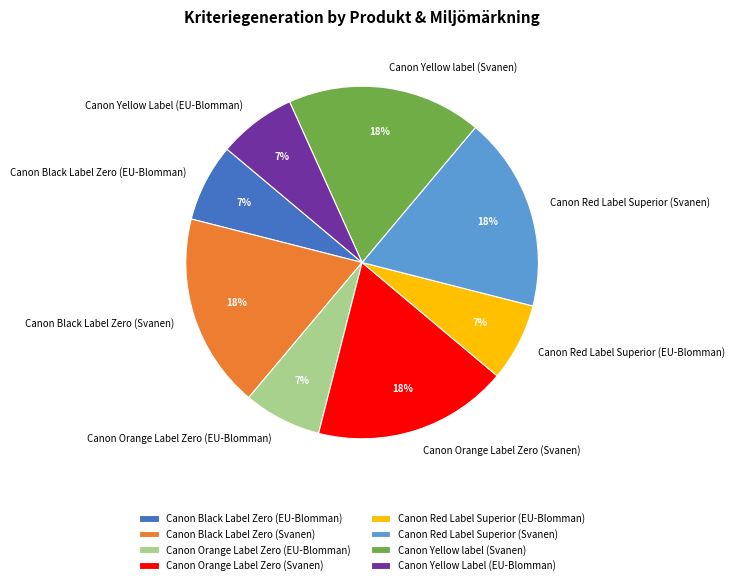

Does Canon Orange Label Zero (EU-Blomman) account for over 50% of the chart?

No